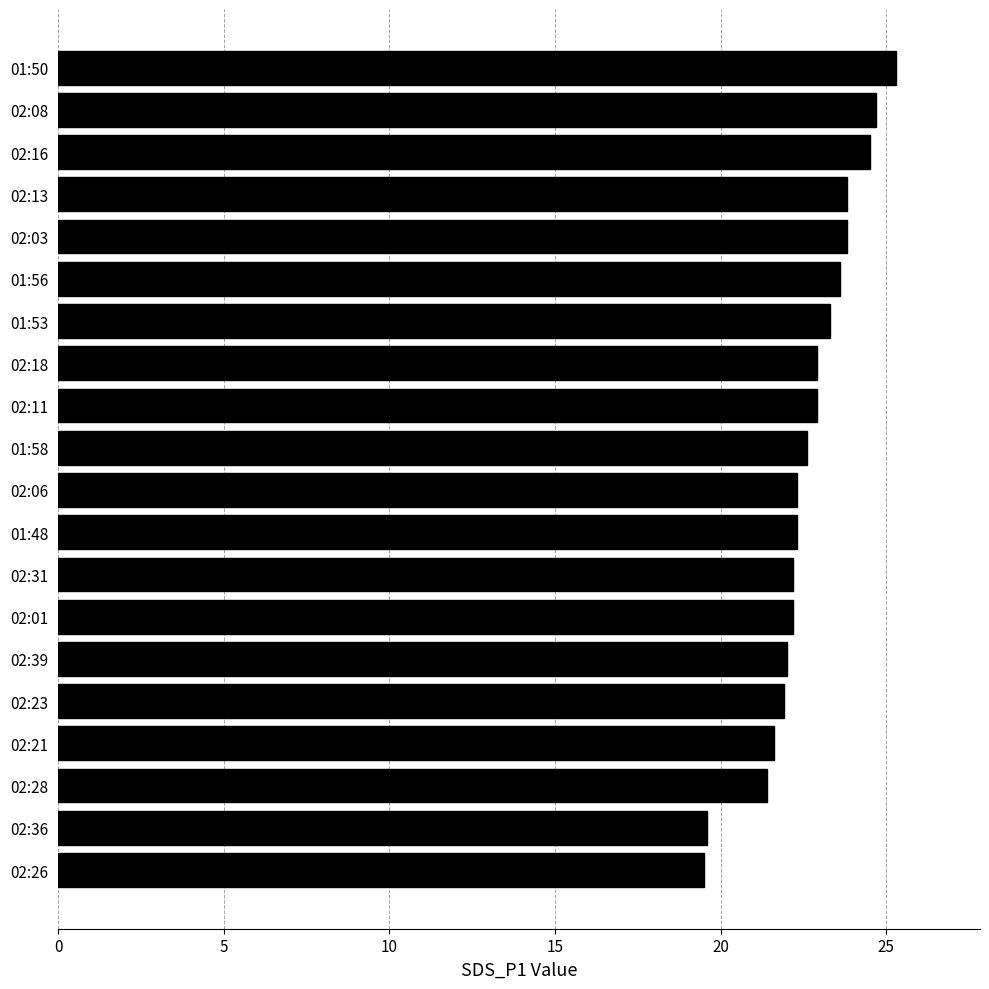

How many data points does each series have?

20